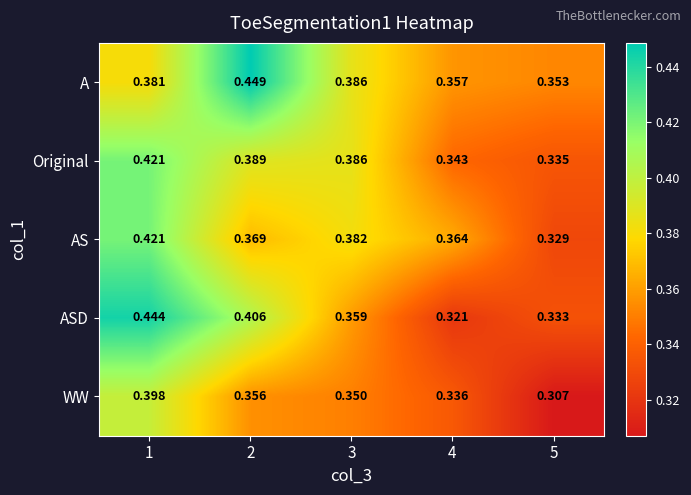

Which label corresponds to the largest value in the chart?

2